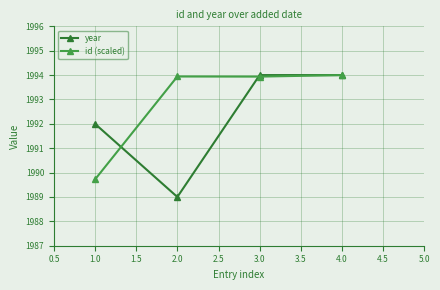

Which series has the largest total across all categories?

id (scaled)